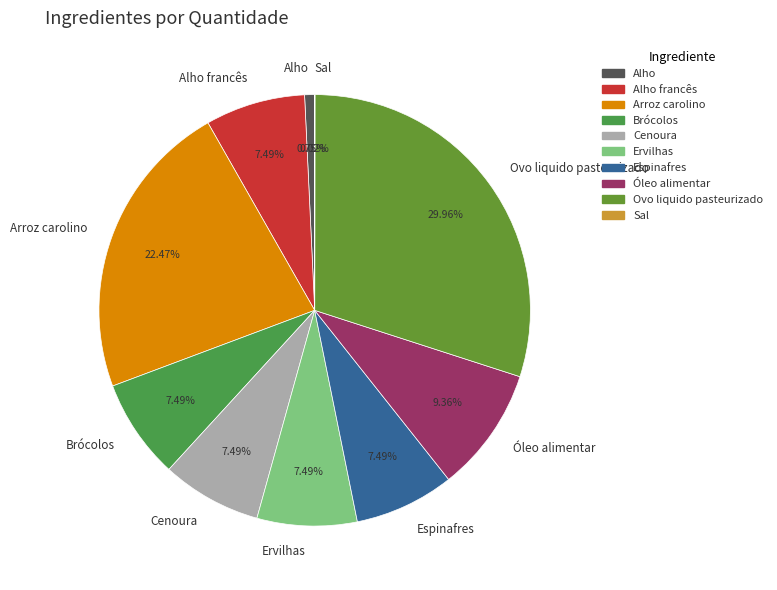

Does any single category account for the majority?

No